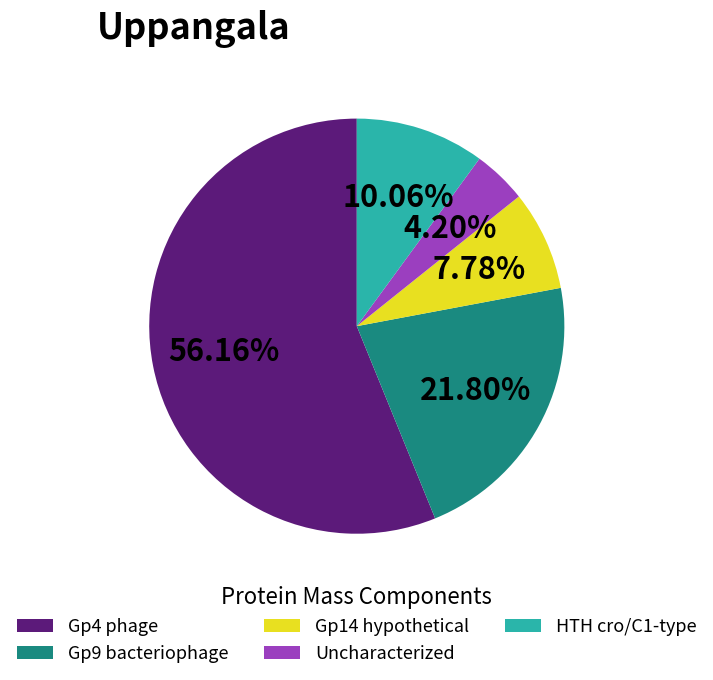

What percentage is the Gp4 phage slice, to the nearest percent?

56%